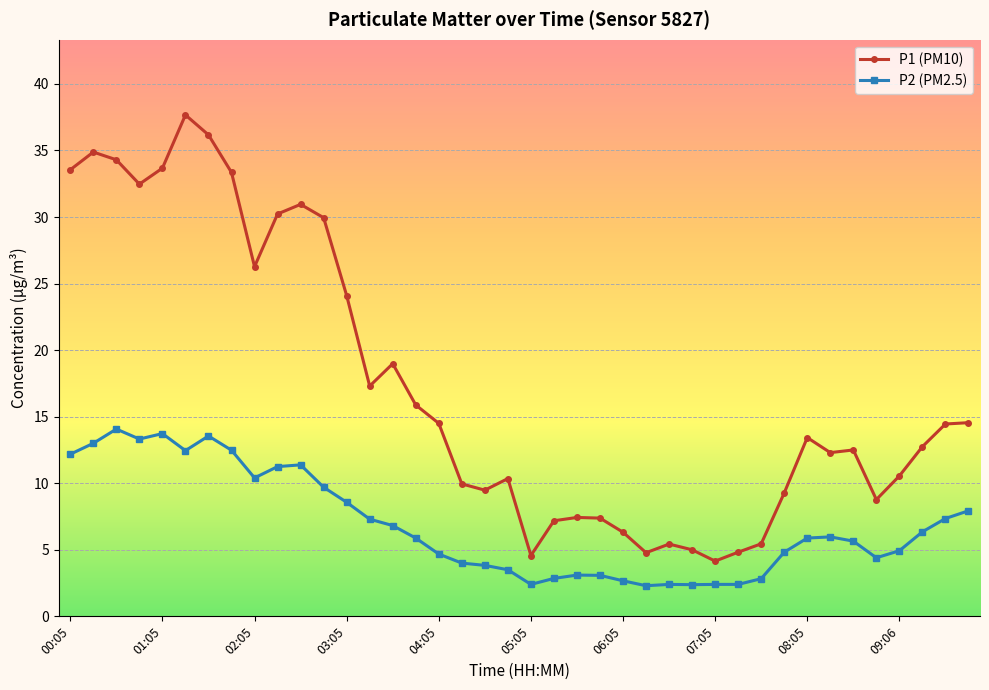

How many data points does each series have?

40